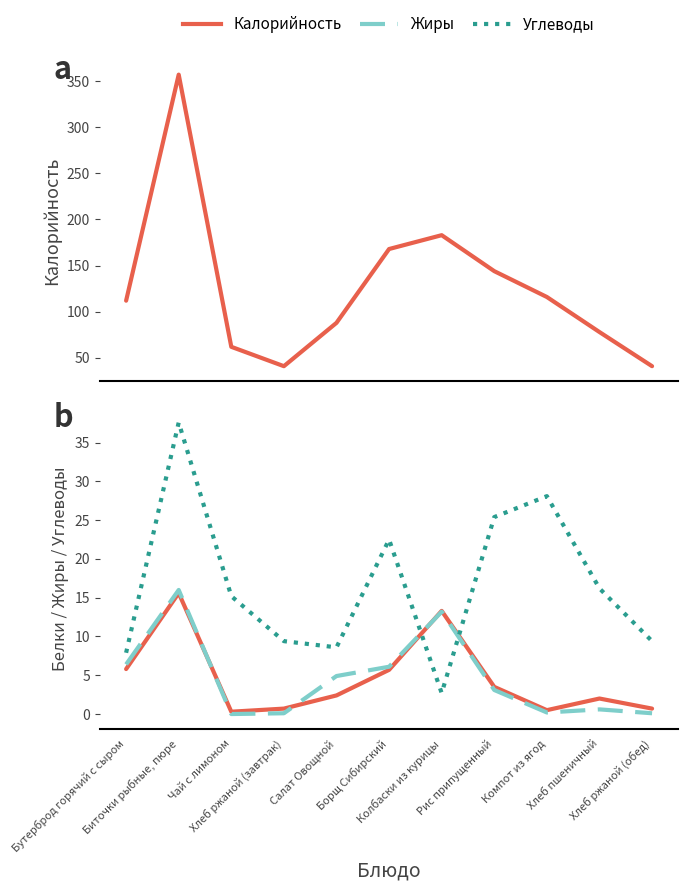

How many values in Жиры are above zero?

10